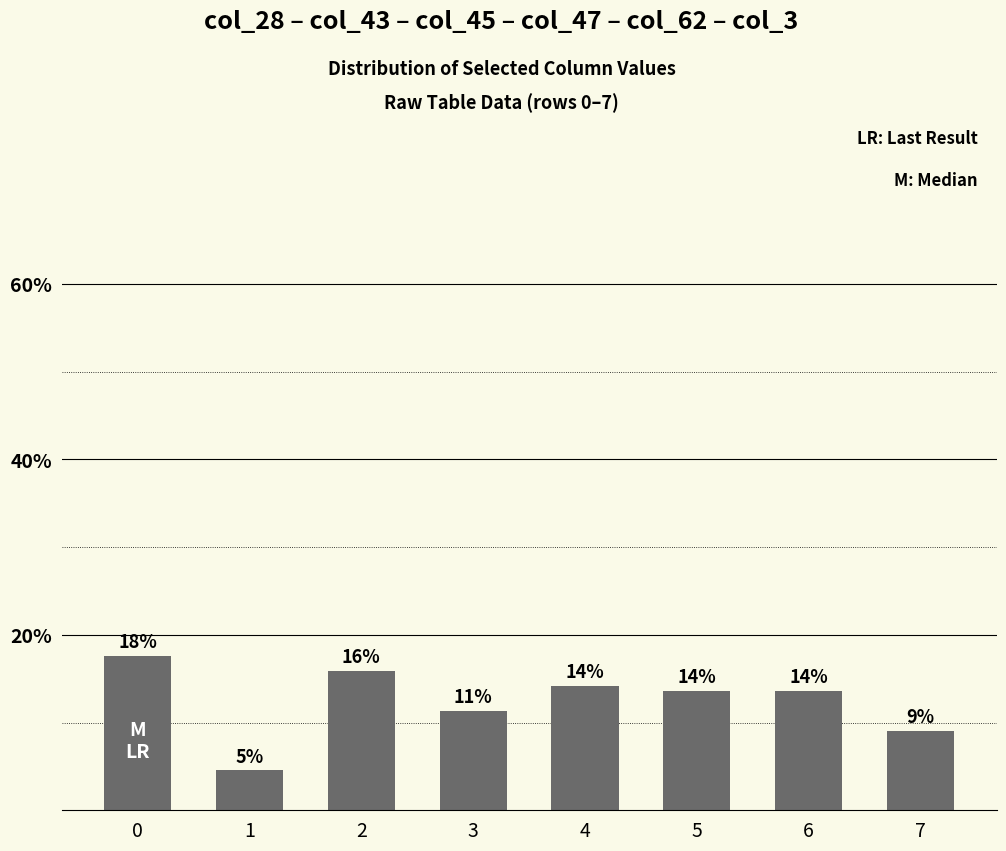

How many bars are there in total?

8